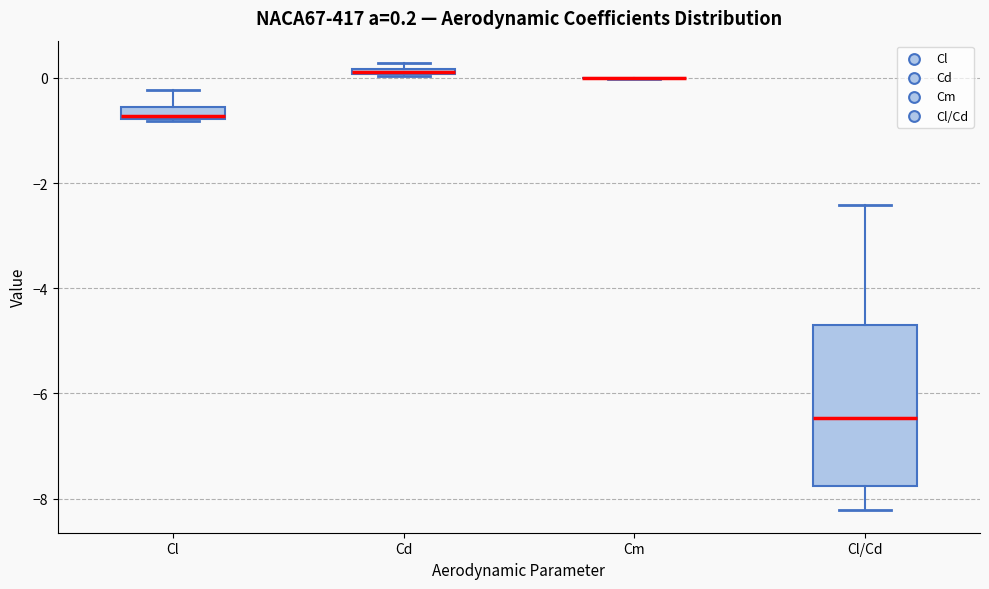

Which box is the tallest, from its lower edge to its upper edge?

Cl/Cd